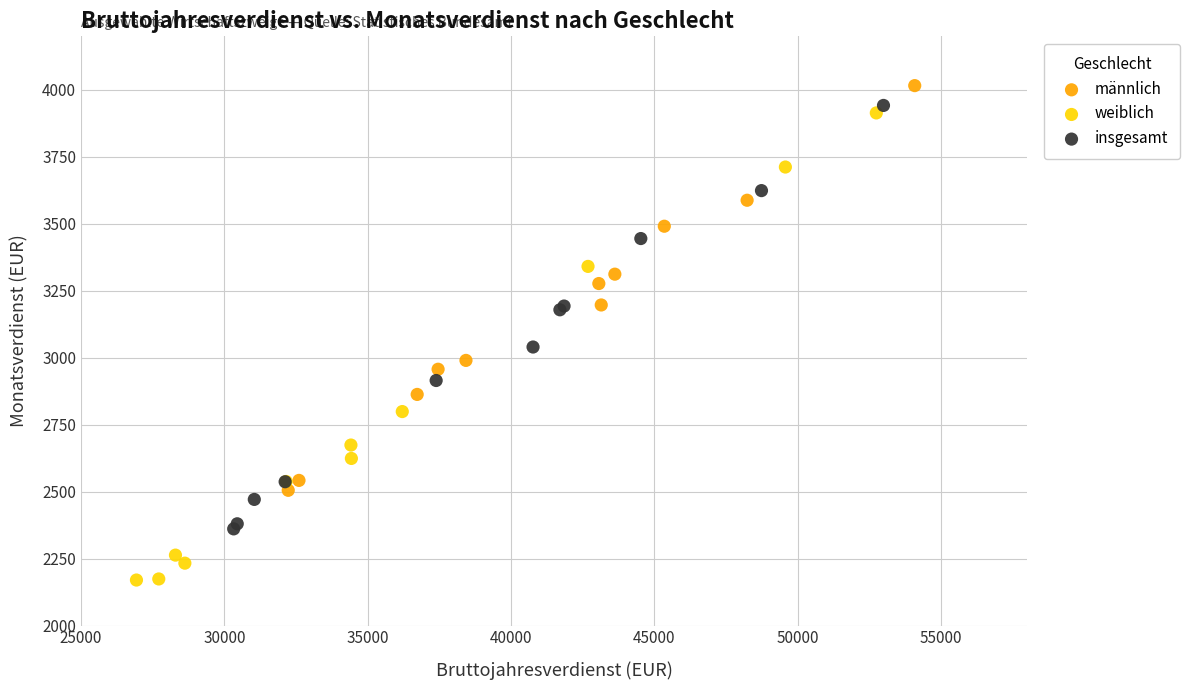

Which series has the widest spread of Y values?

weiblich